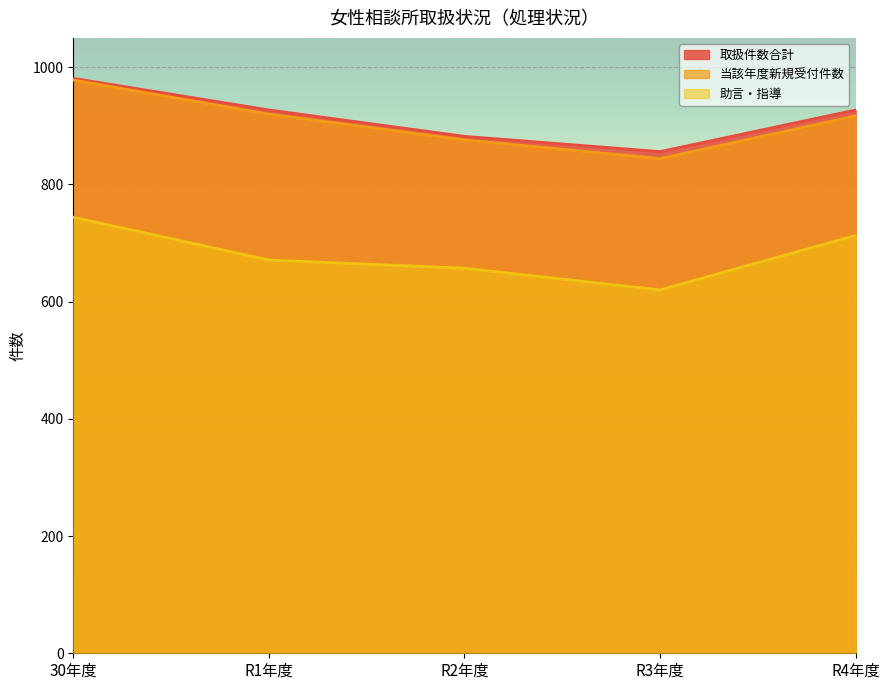

Reading left to right, what are all the values shown in this chart?

取扱件数合計: 30年度=981	R1年度=927	R2年度=882	R3年度=856	R4年度=927
当該年度新規受付件数: 30年度=978	R1年度=920	R2年度=876	R3年度=844	R4年度=917
助言・指導: 30年度=744	R1年度=671	R2年度=657	R3年度=620	R4年度=713